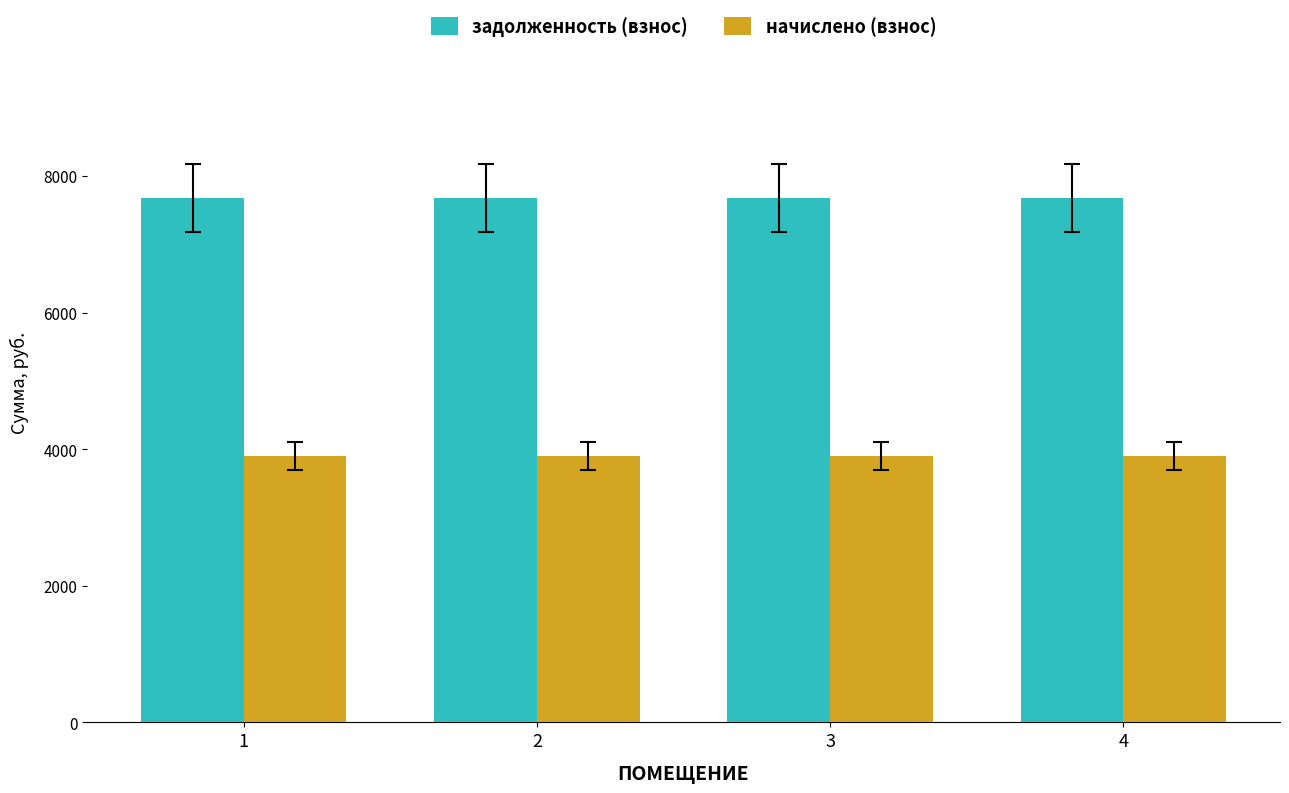

How many data points does each series have?

4